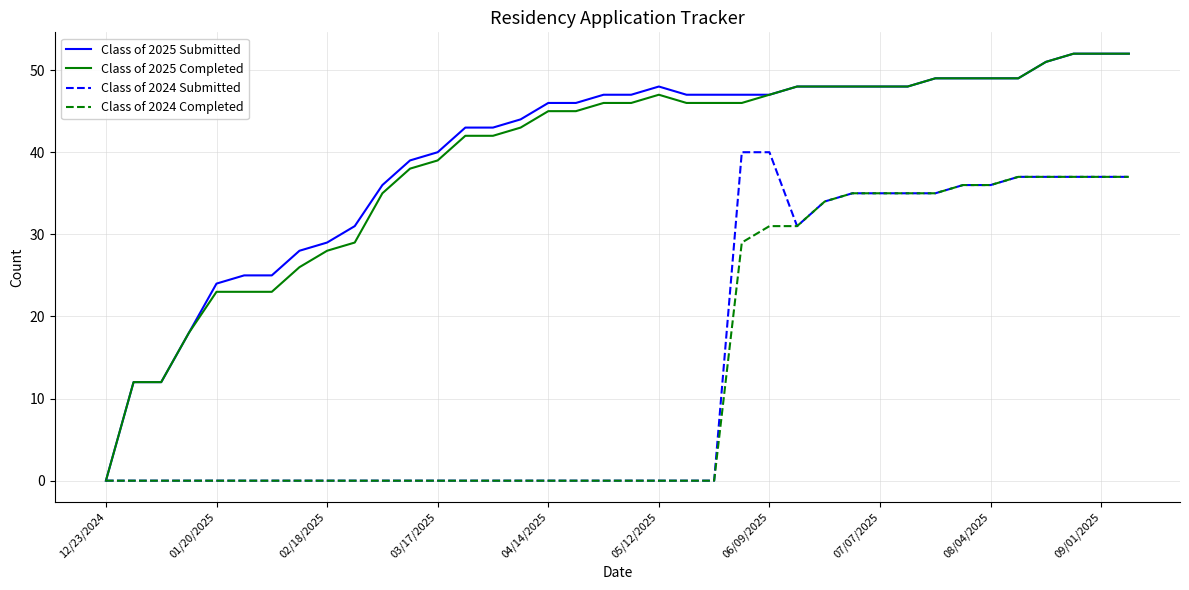

Does the chart display data point markers on the line(s)?

No